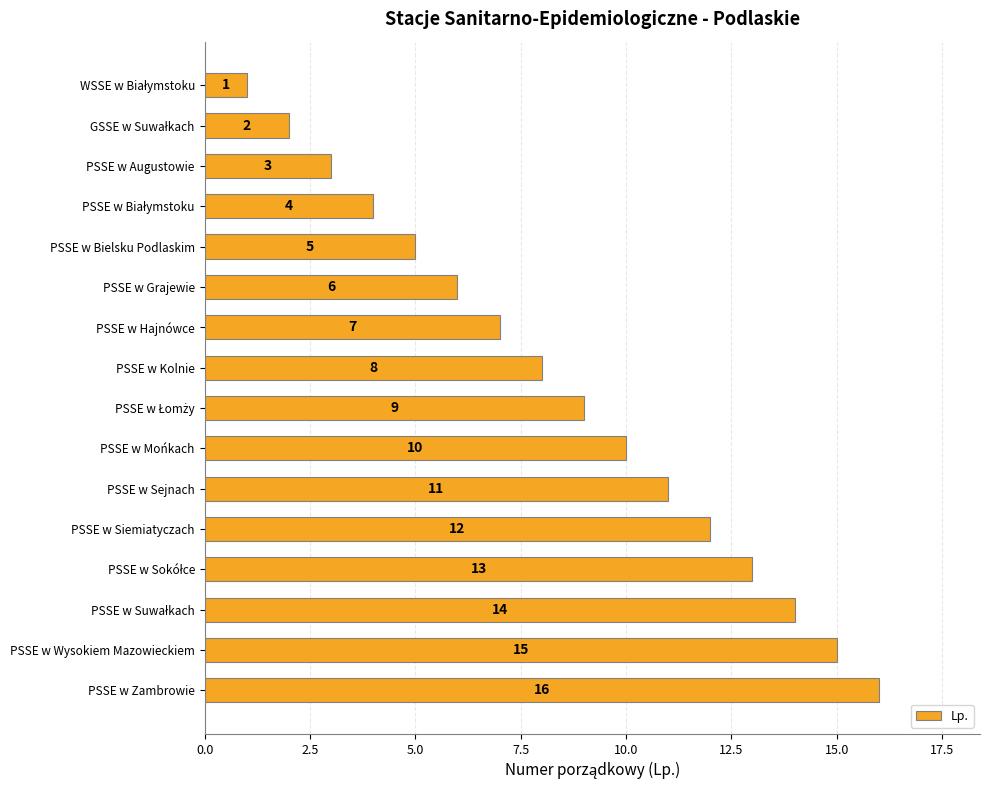

The value at PSSE w Augustowie is 1. True or false?

False